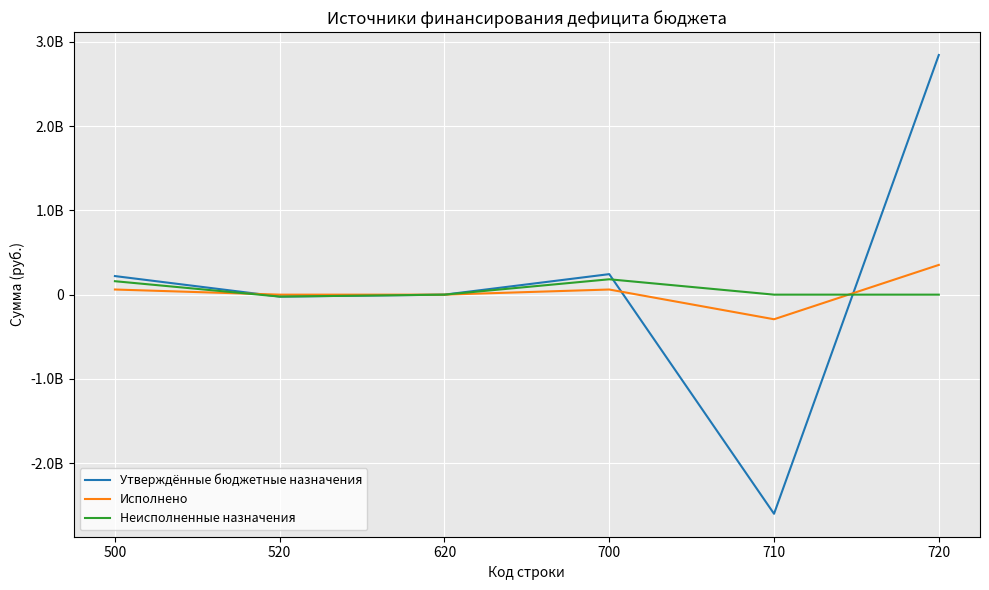

Which series ends up on top after the final intersection of Исполнено and Неисполненные назначения?

Исполнено